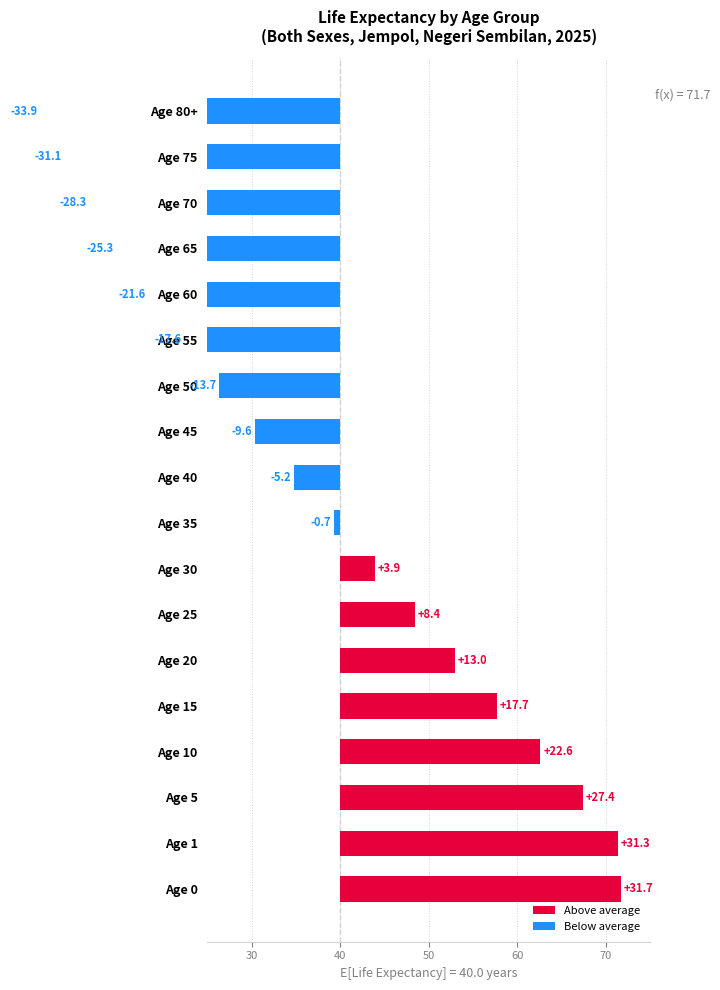

What is the sum of the values at Age 25 and Age 45?

-1.2